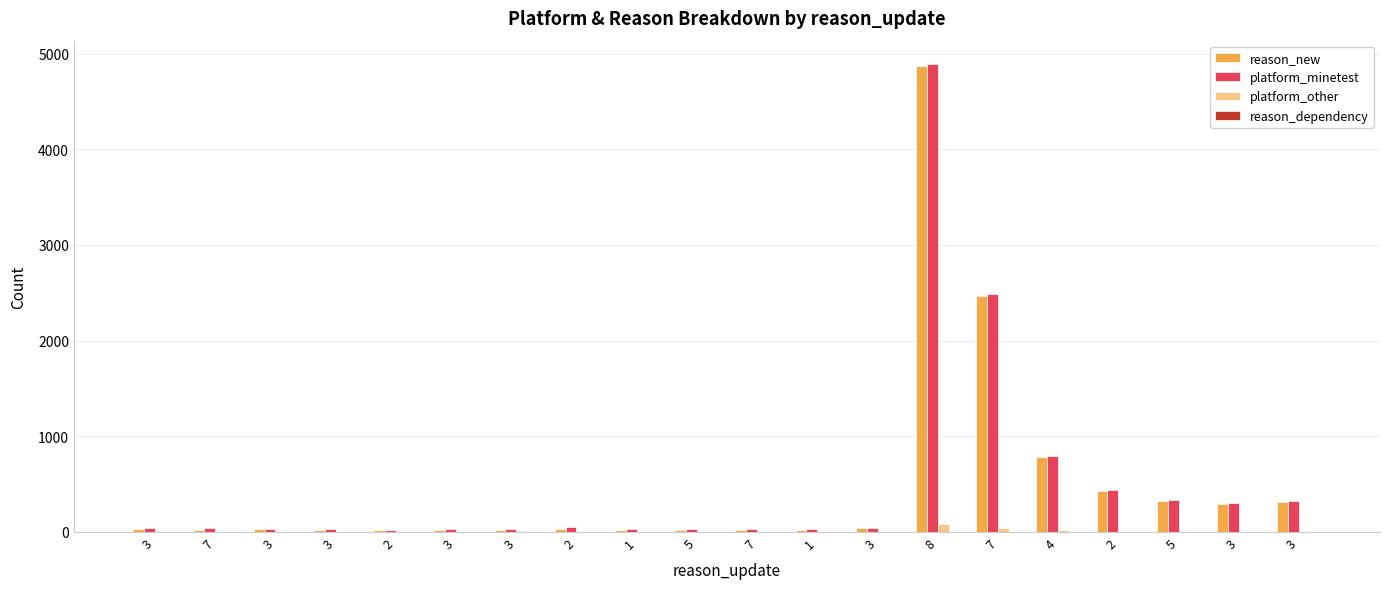

Which series has the largest total across all categories?

platform_minetest